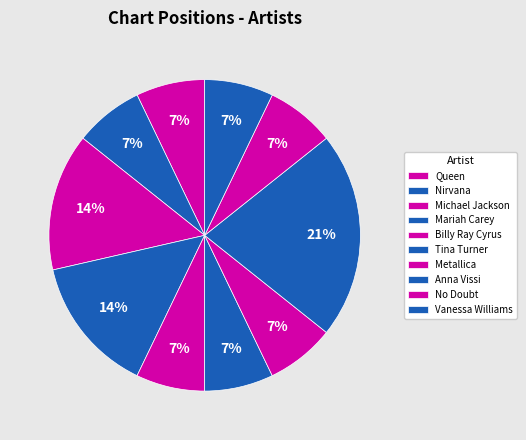

To the nearest percent, what portion does Metallica represent?

7%